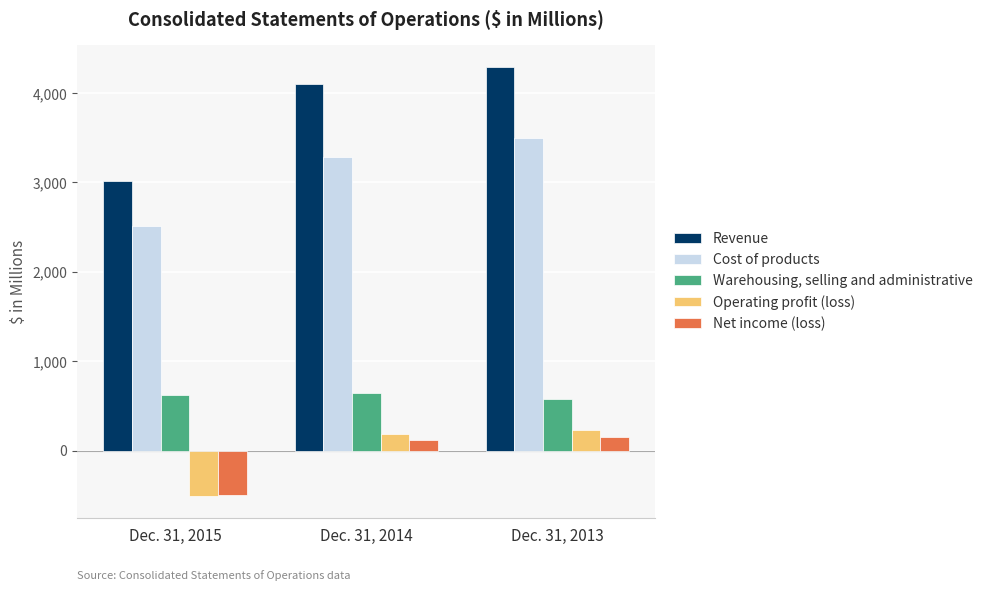

Between Dec. 31, 2015 and Dec. 31, 2013, which series saw the biggest shift?

Revenue